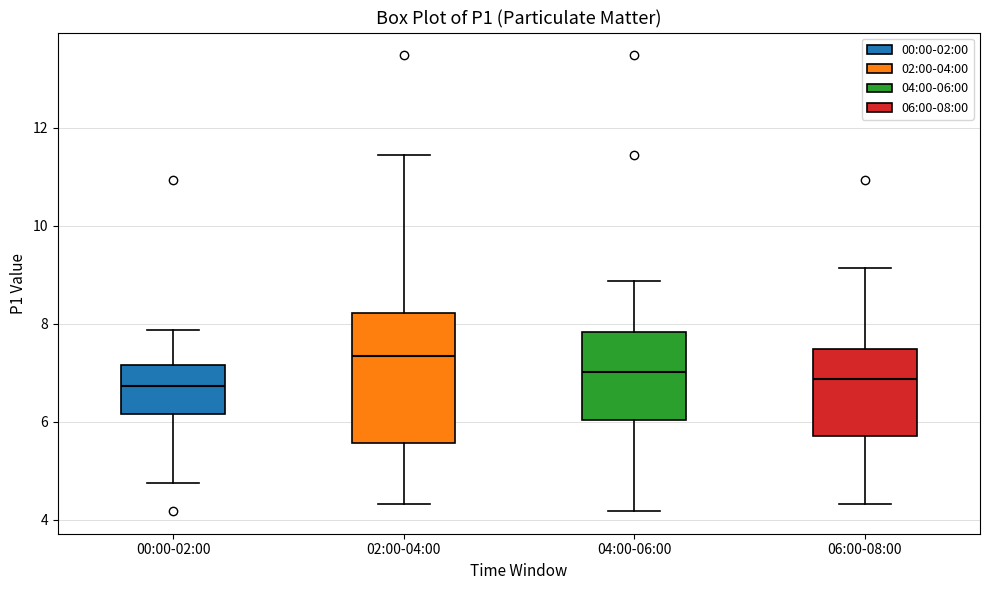

Which box has the highest median line?

02:00-04:00